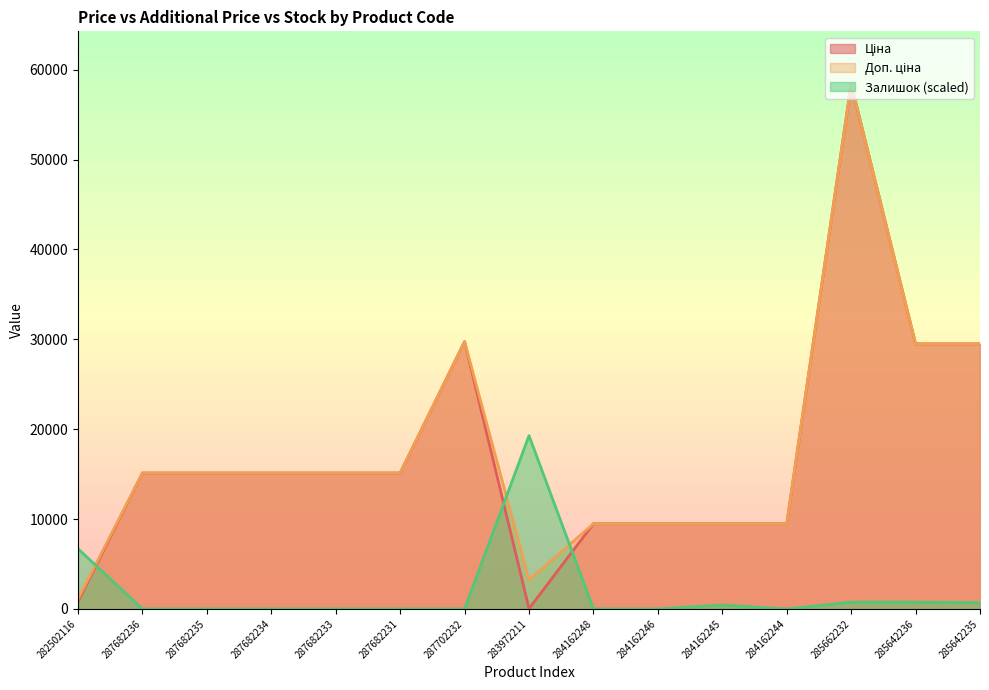

At how many categories does at least one series exceed 2020?

15